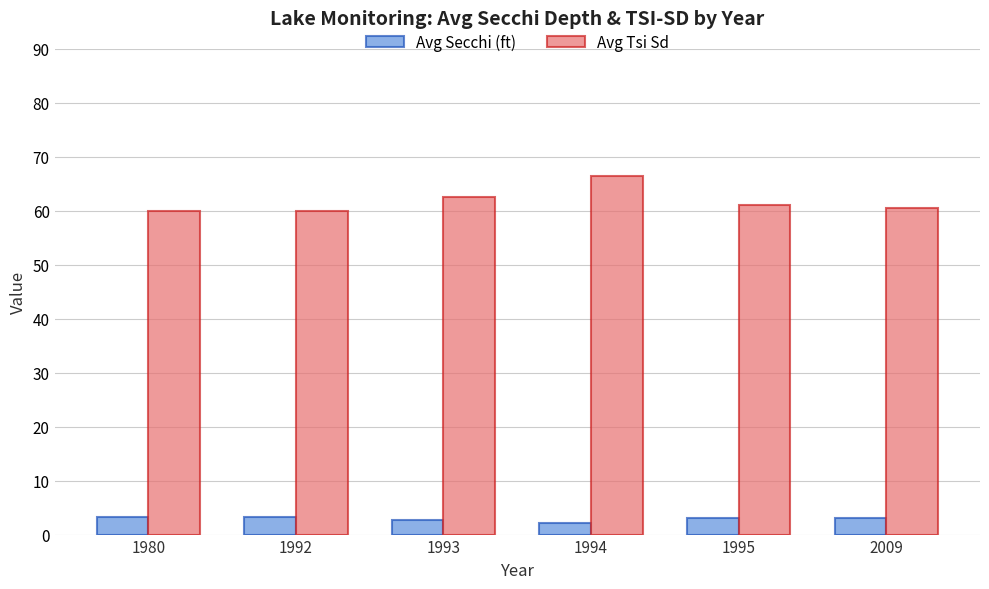

Which series has the largest range (max minus min)?

Avg Tsi Sd